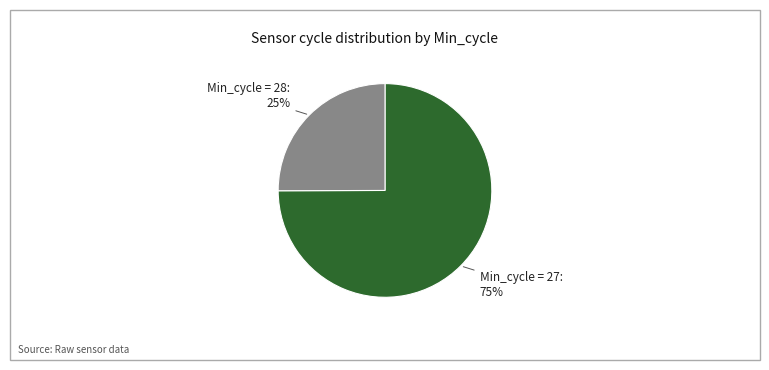

To the nearest percent, what is the average slice percentage?

50%